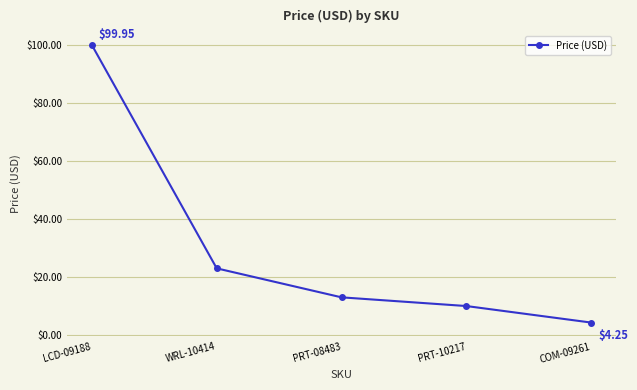

Which label corresponds to the smallest value in the chart?

COM-09261